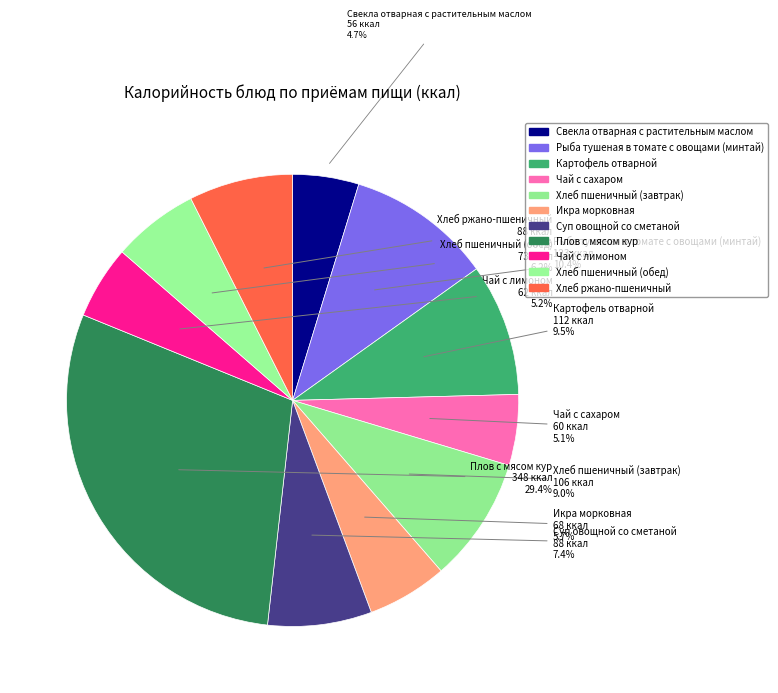

Which has a higher value, Чай с лимоном or Хлеб ржано-пшеничный?

Хлеб ржано-пшеничный